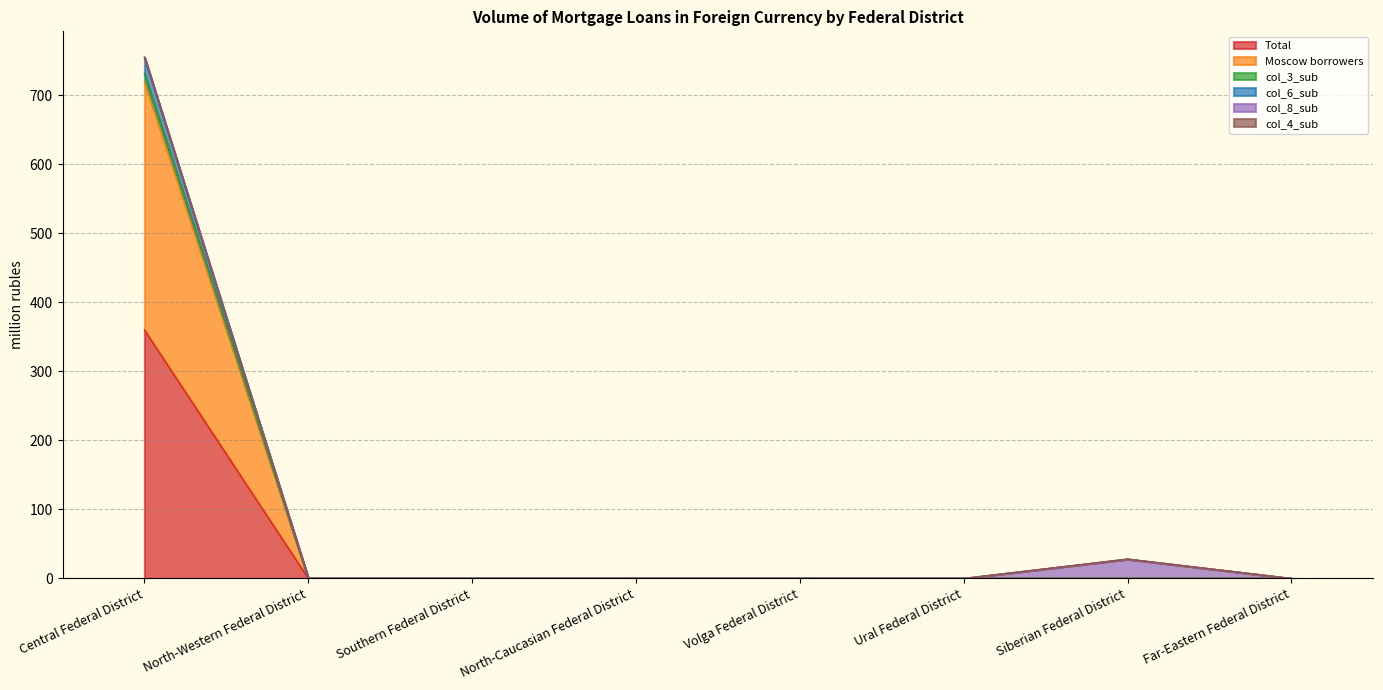

True or false: Moscow borrowers and col_6_sub cross at least once.

False